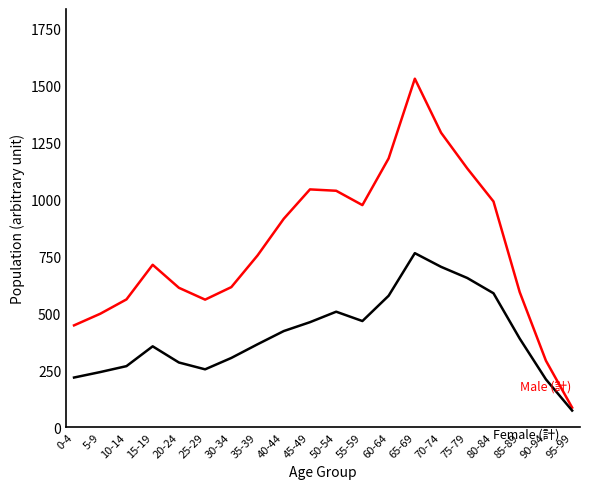

What is the spread (max minus min) of values at 5-9?

256